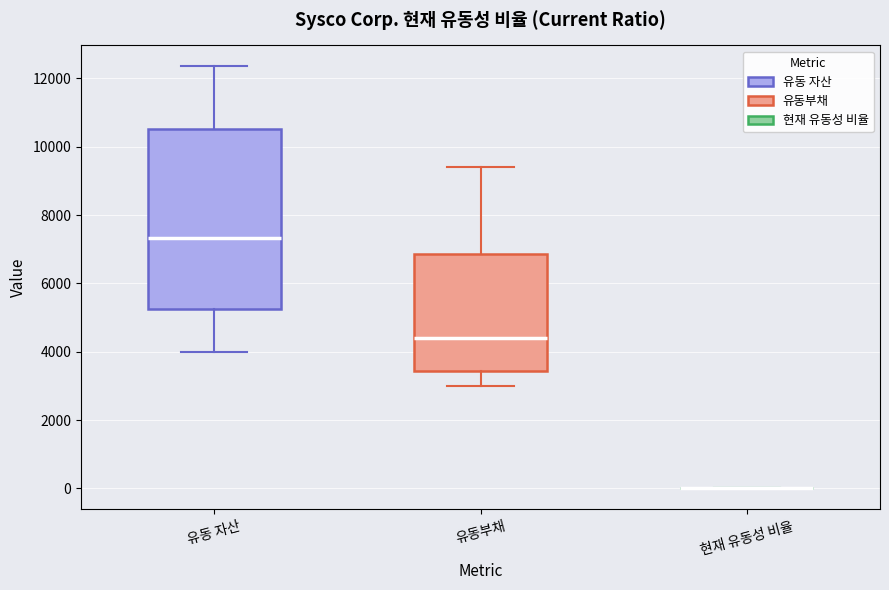

Which box is the tallest, from its lower edge to its upper edge?

유동 자산